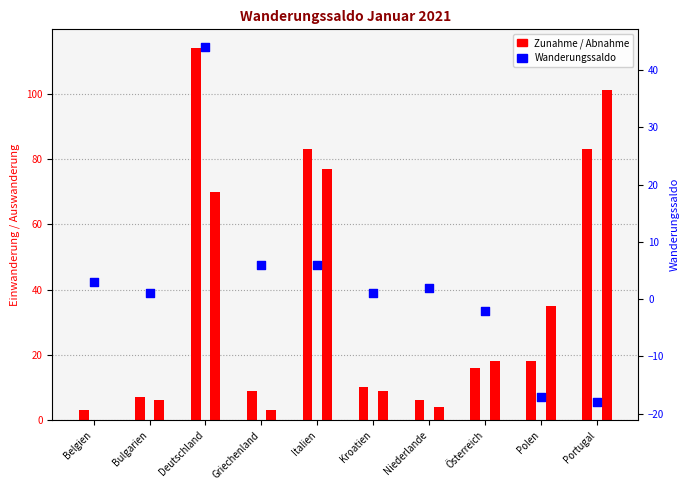

What is the total value across all series at Portugal?

166